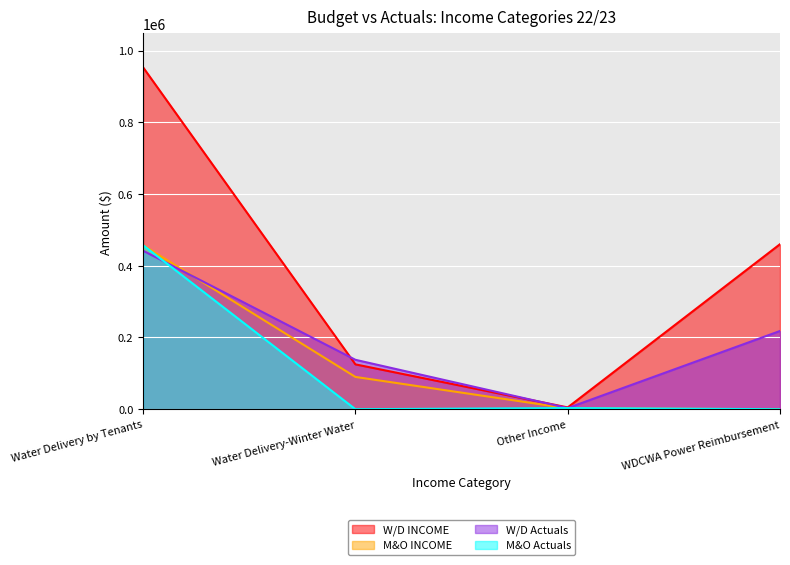

What is the average value of the W/D Actuals series?

200207.1